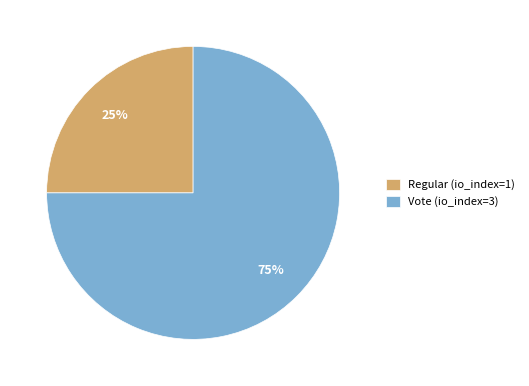

Is the sum of Vote (io_index=3) and Regular (io_index=1) greater than half?

Yes